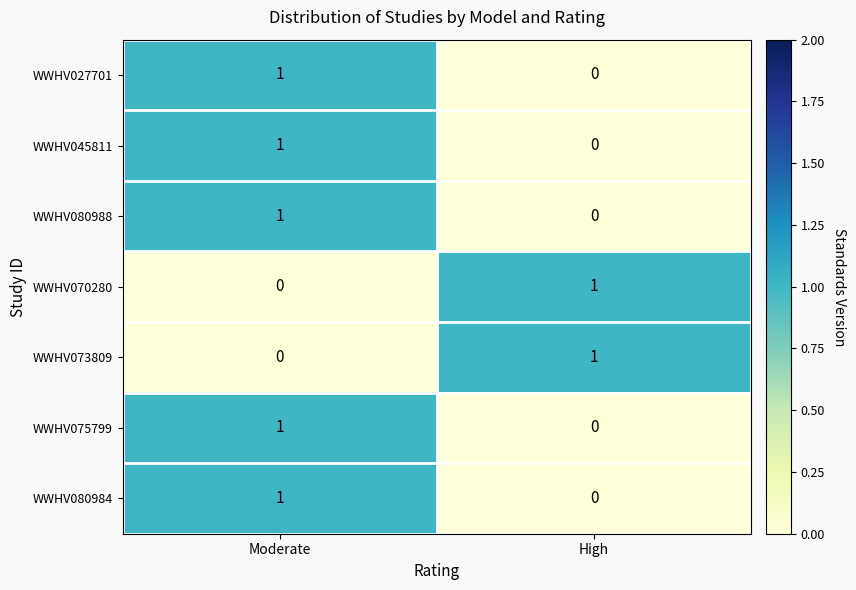

At which category is the sum across all series the highest?

Moderate